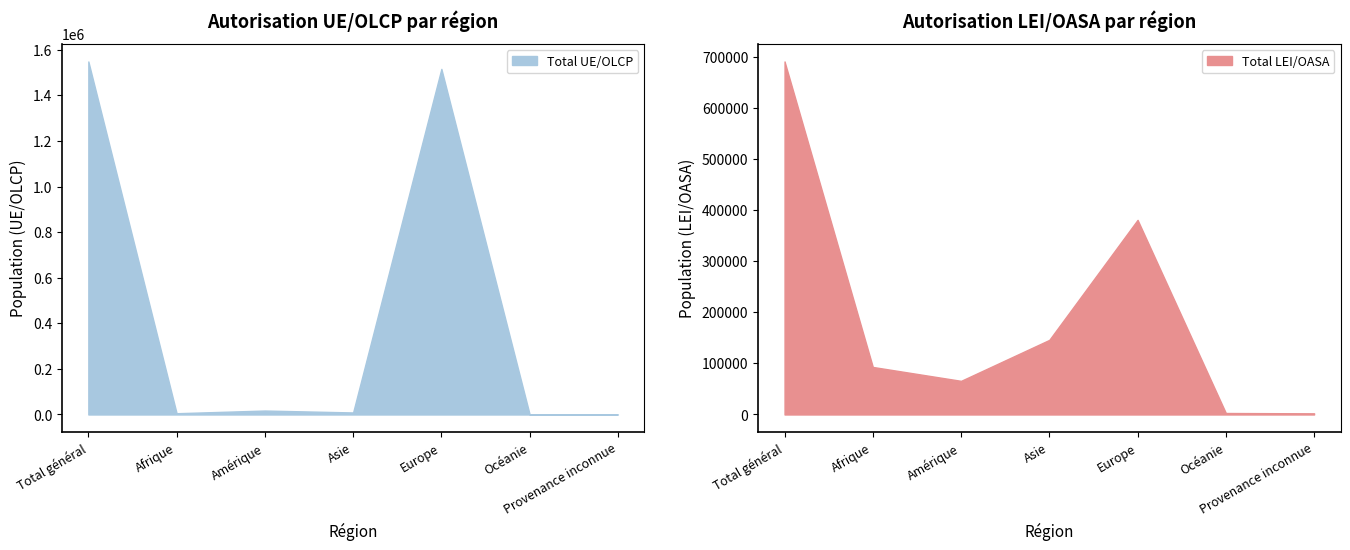

Reading left to right, what are all the values shown in this chart?

Total LEI/OASA: Total général=690605	Afrique=92989	Amérique=65804	Asie=145926	Europe=380711	Océanie=2902	Provenance inconnue=2273
Total UE/OLCP: Total général=1548827	Afrique=5532	Amérique=17326	Asie=8914	Europe=1516241	Océanie=765	Provenance inconnue=49